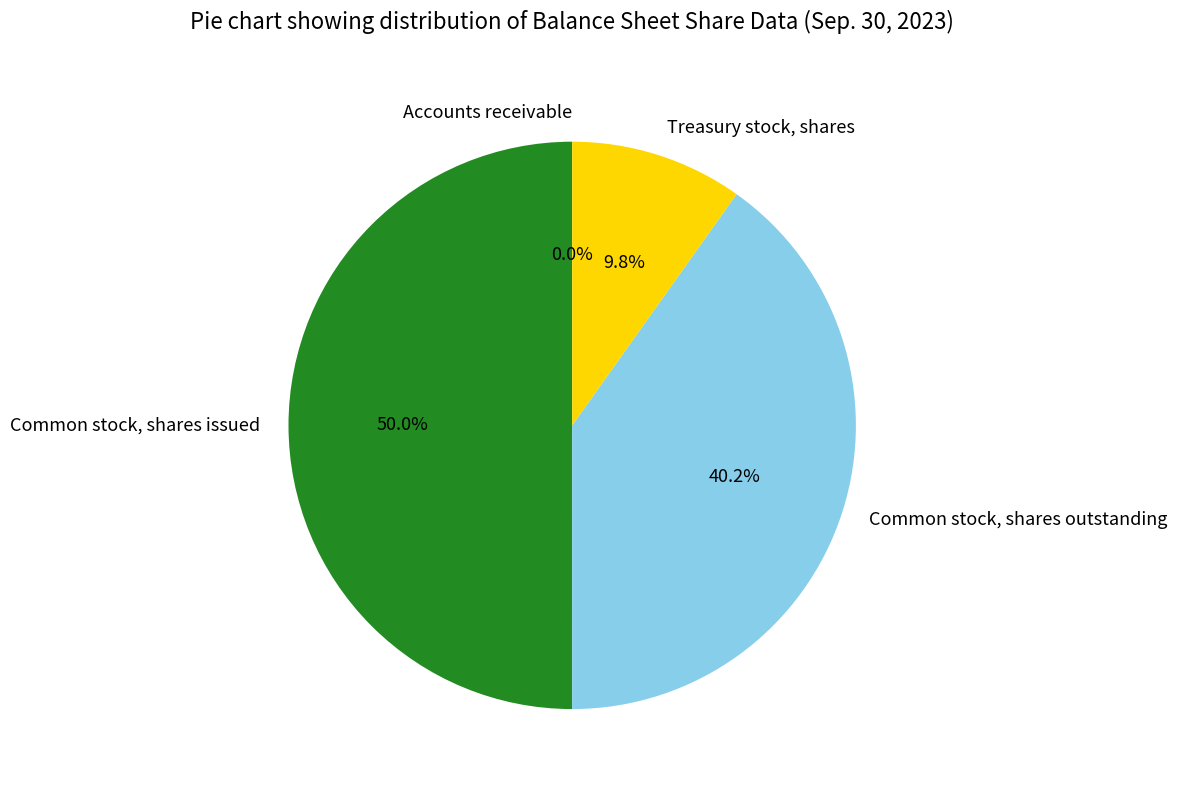

To the nearest percent, what is the difference between the Common stock, shares issued and Treasury stock, shares slice percentages?

40%